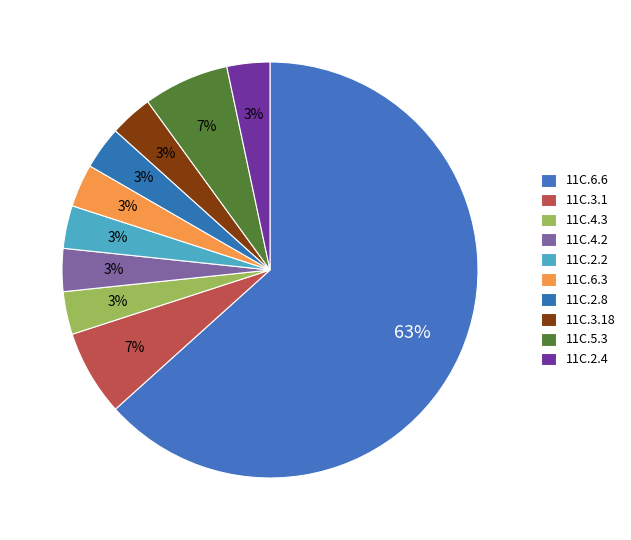

Is it true that 11C.5.3 is 19% of the pie?

False